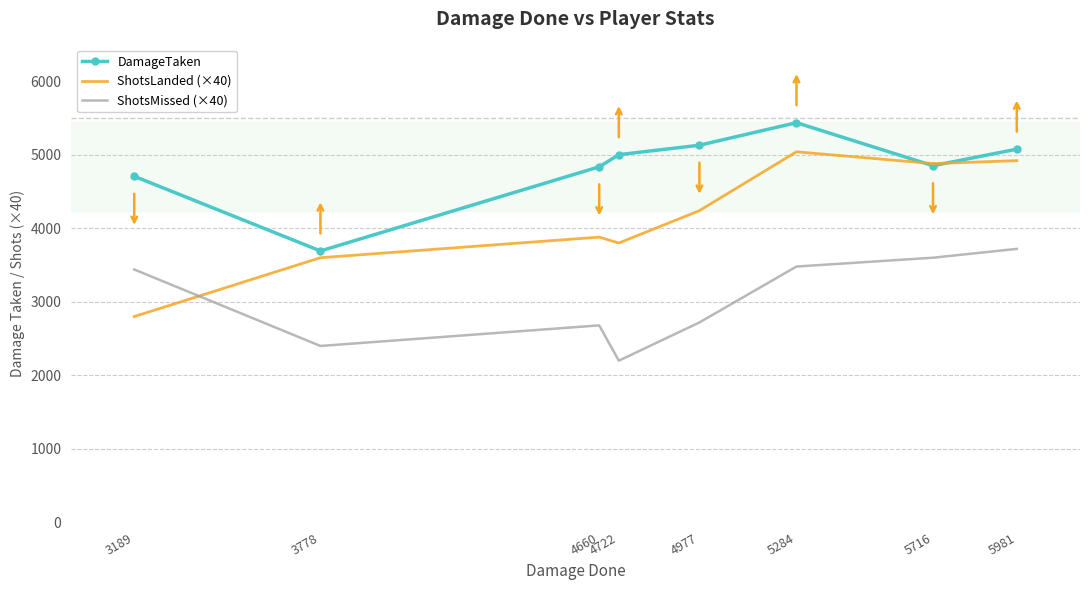

Which label corresponds to the largest value in the chart?

5284